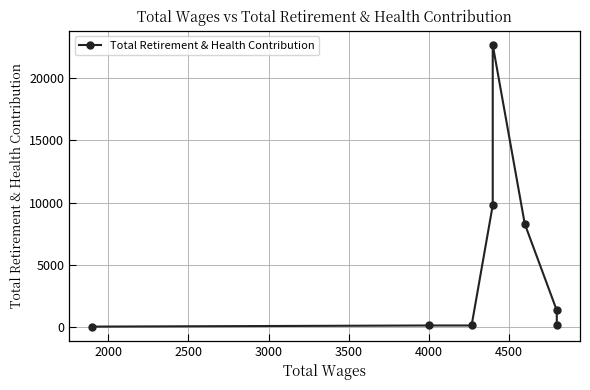

What is the value of the 6th point from the left?

8279